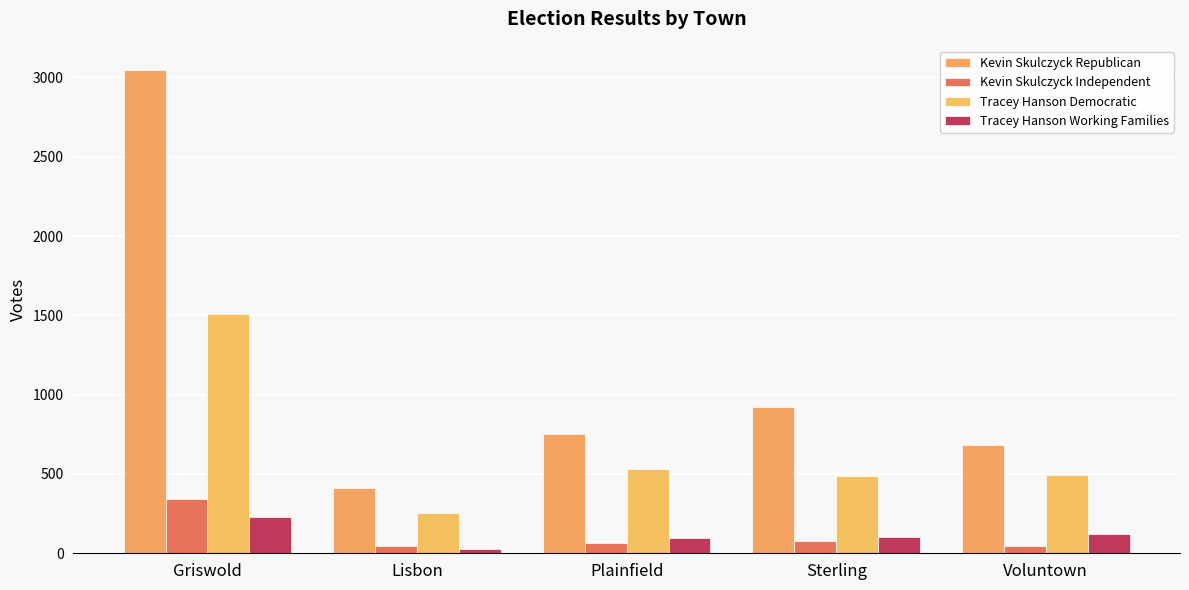

What is the minimum value shown in the chart?

27